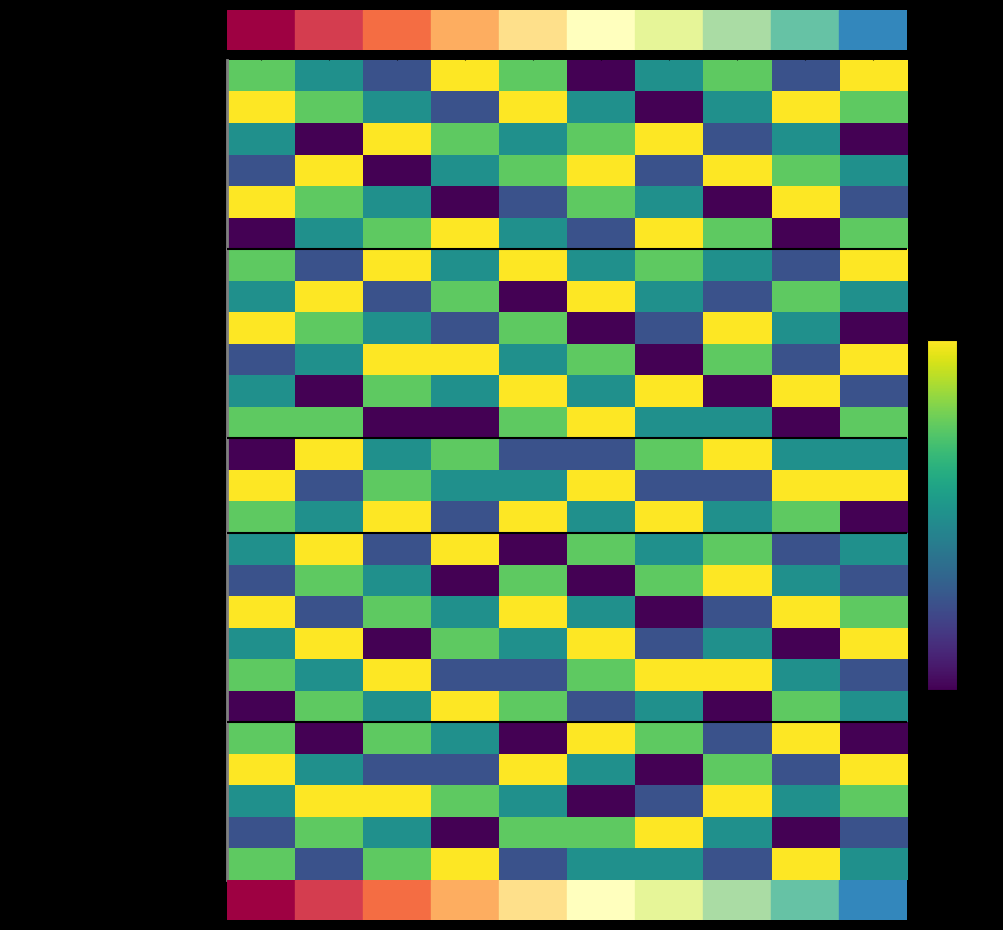

How many series are shown in this chart?

26